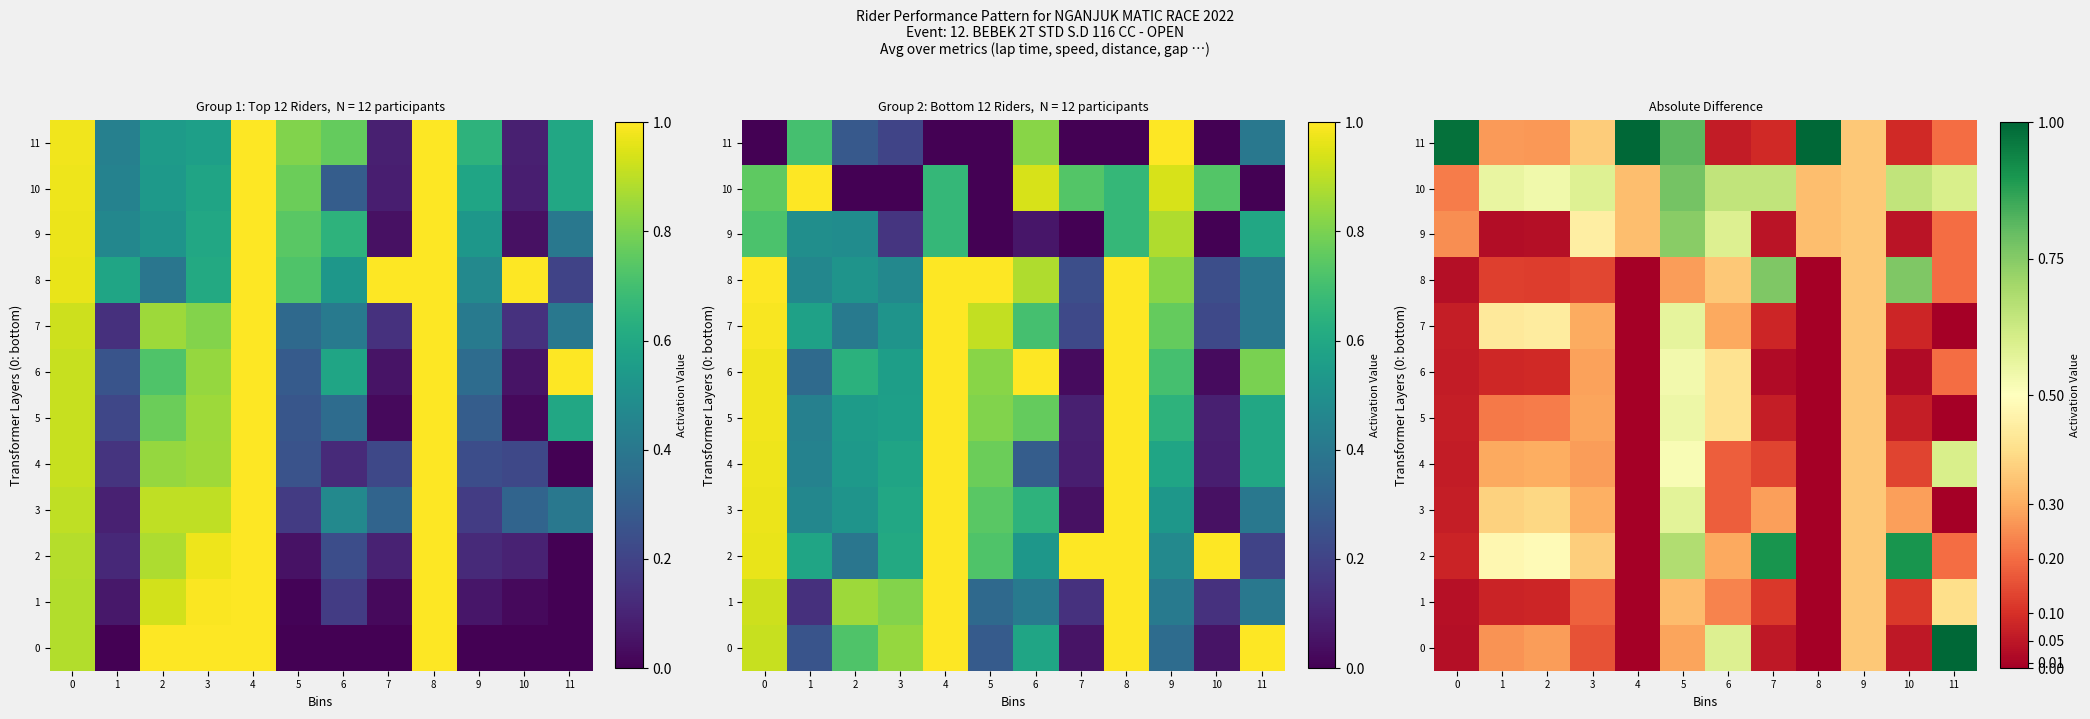

What value does the 3 series have at 0?

0.1